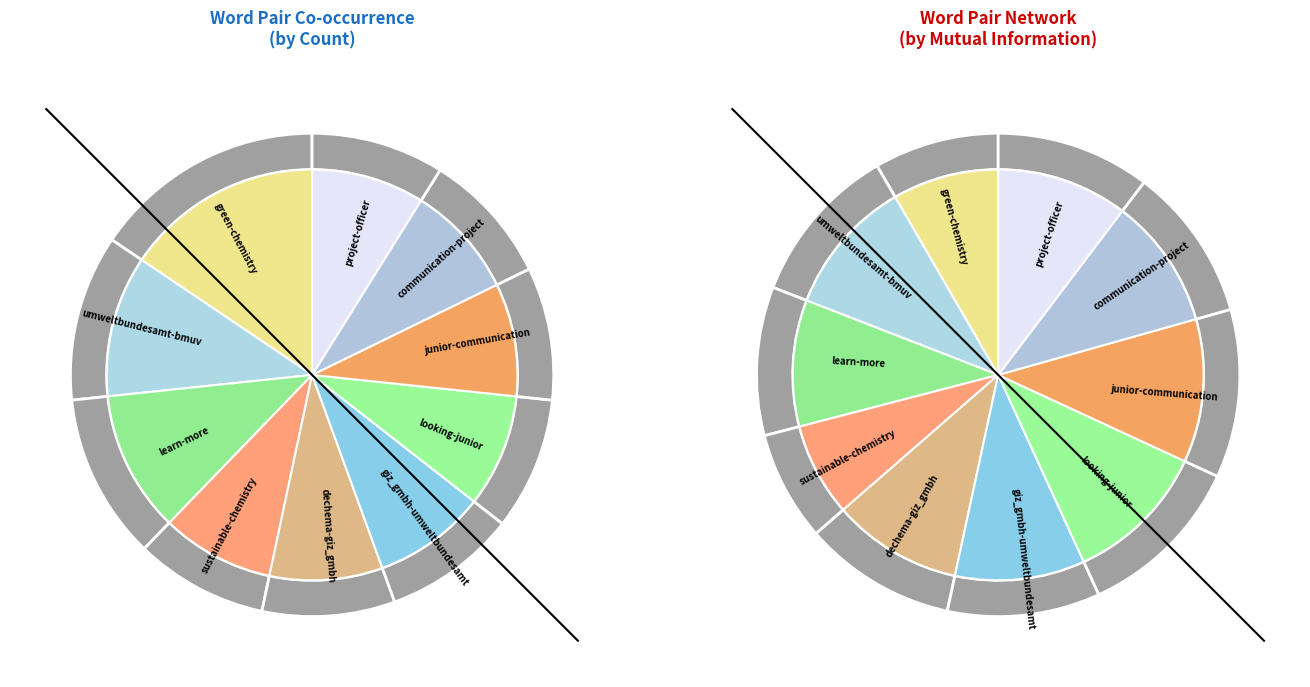

Count the number of slices in the pie.

10